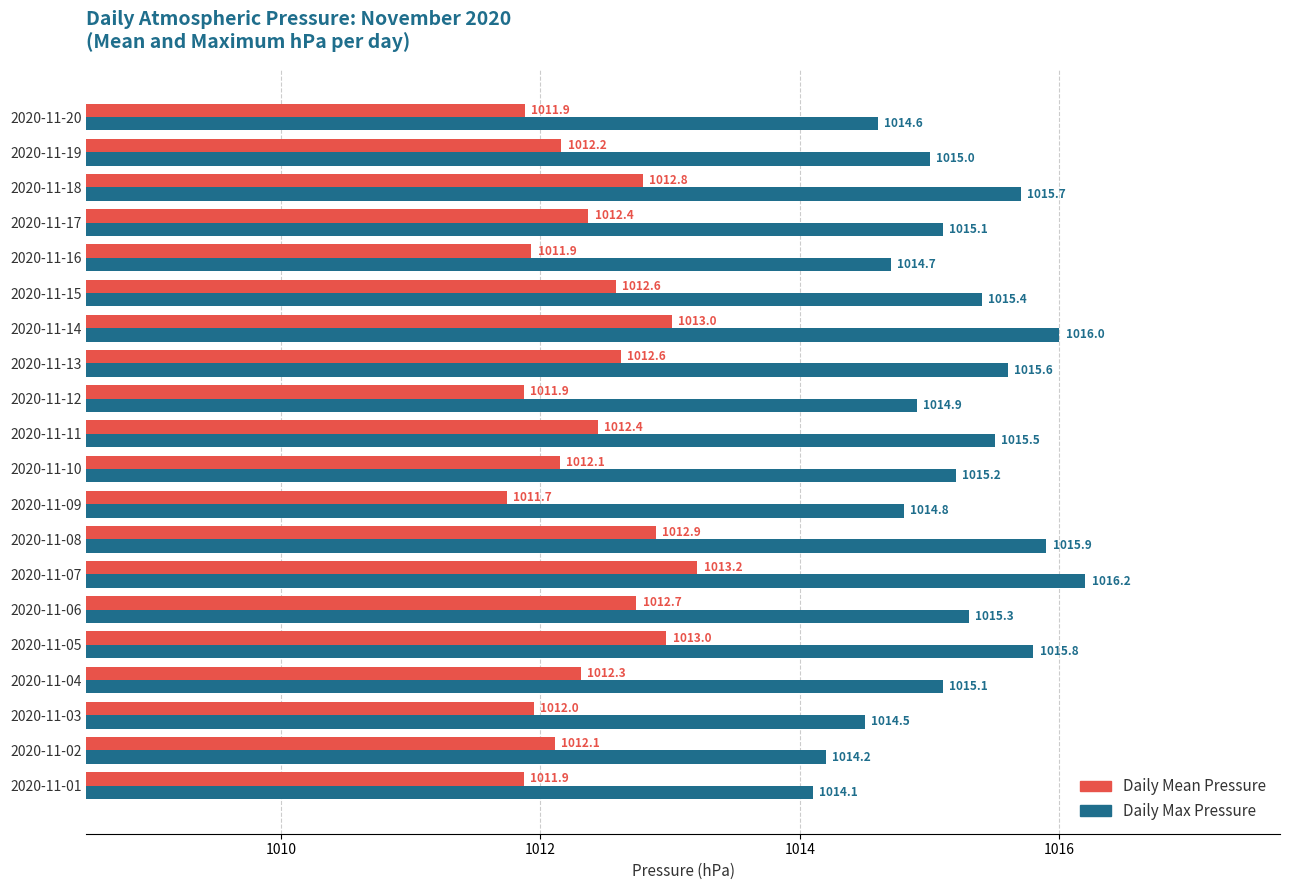

At how many categories does at least one series exceed 1012?

20